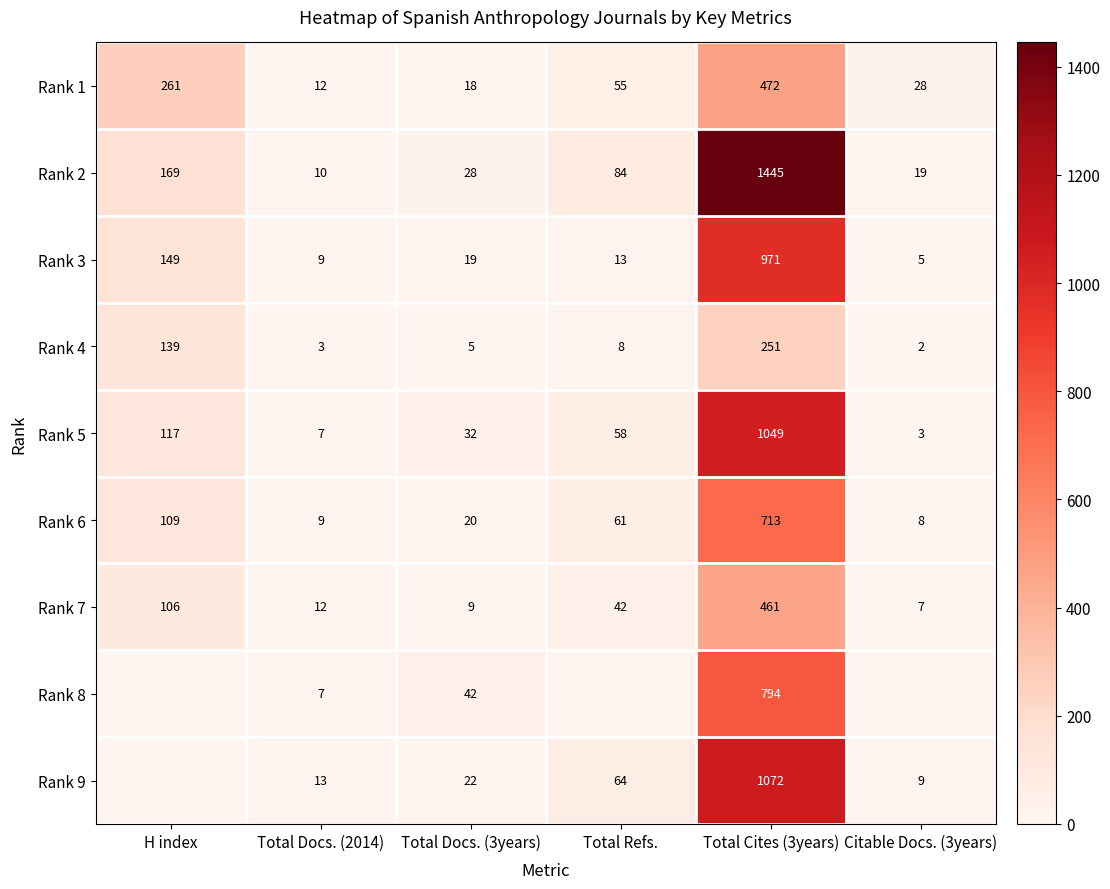

What is the maximum value for Rank 3?

971